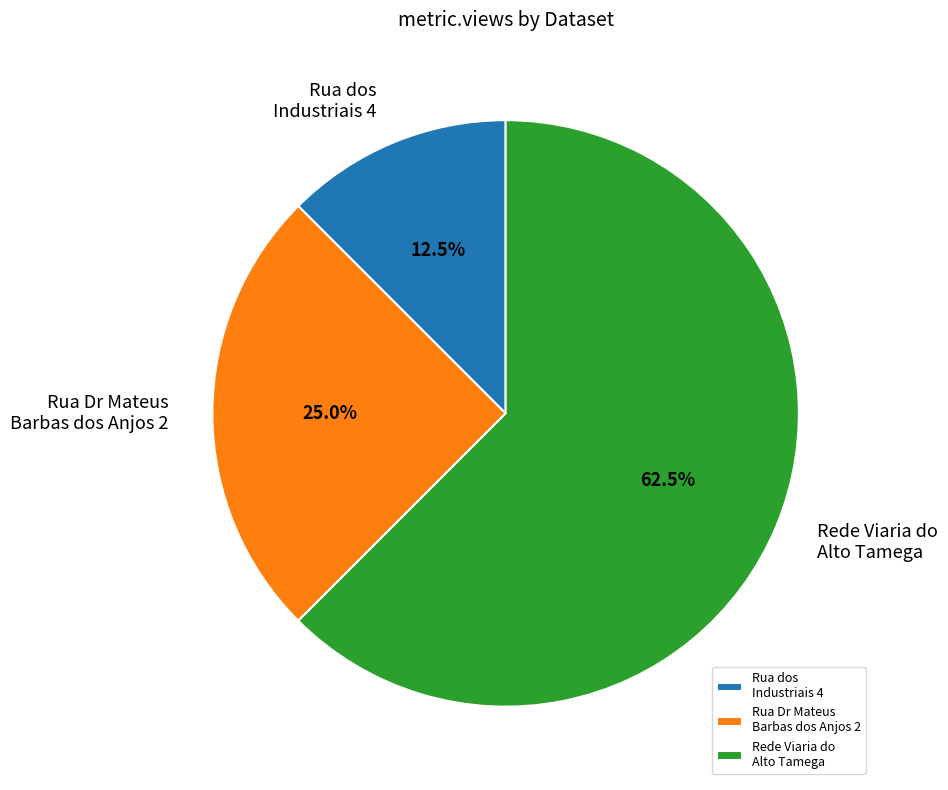

Rank the categories by value from lowest to highest.

Rua dos Industriais 4, Rua Dr Mateus Barbas dos Anjos 2, Rede Viaria do Alto Tamega